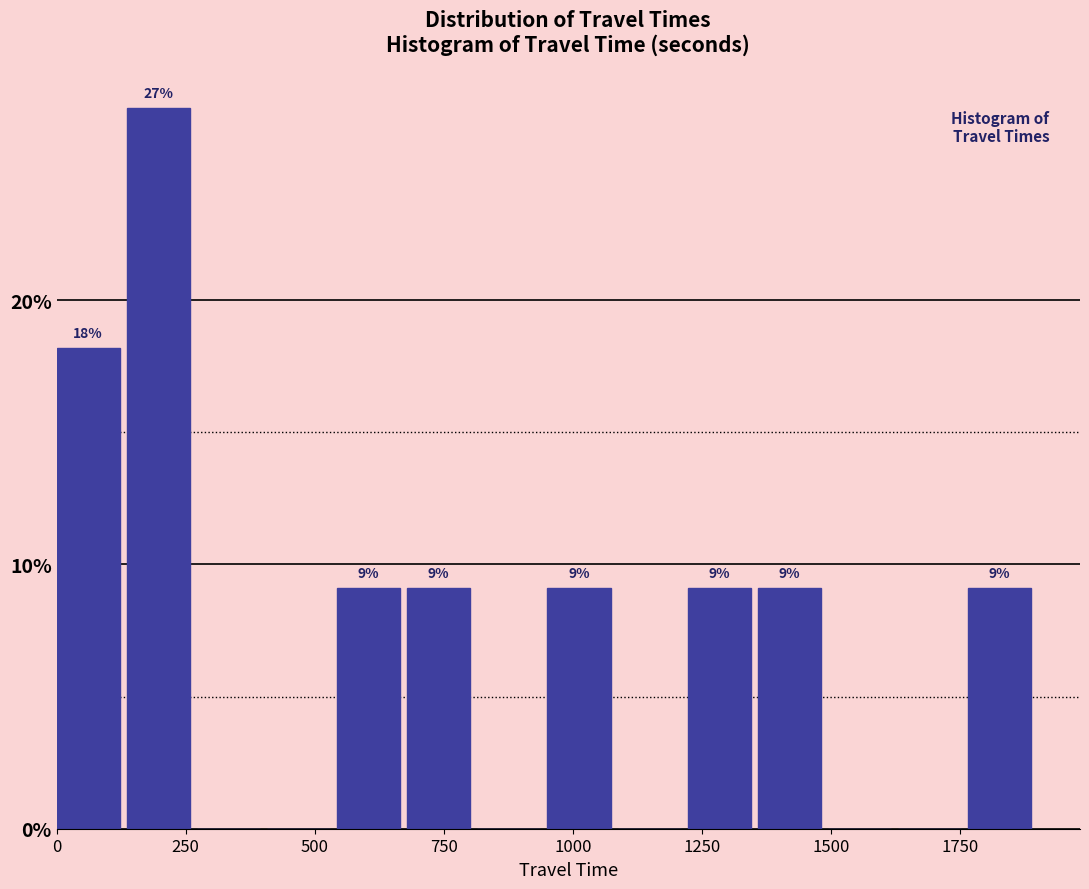

Read against the x-axis, roughly where is the centre of the tallest bar?

200